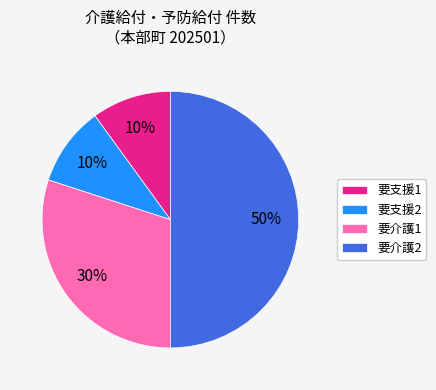

What percentage is the 要介護1 slice, to the nearest percent?

30%